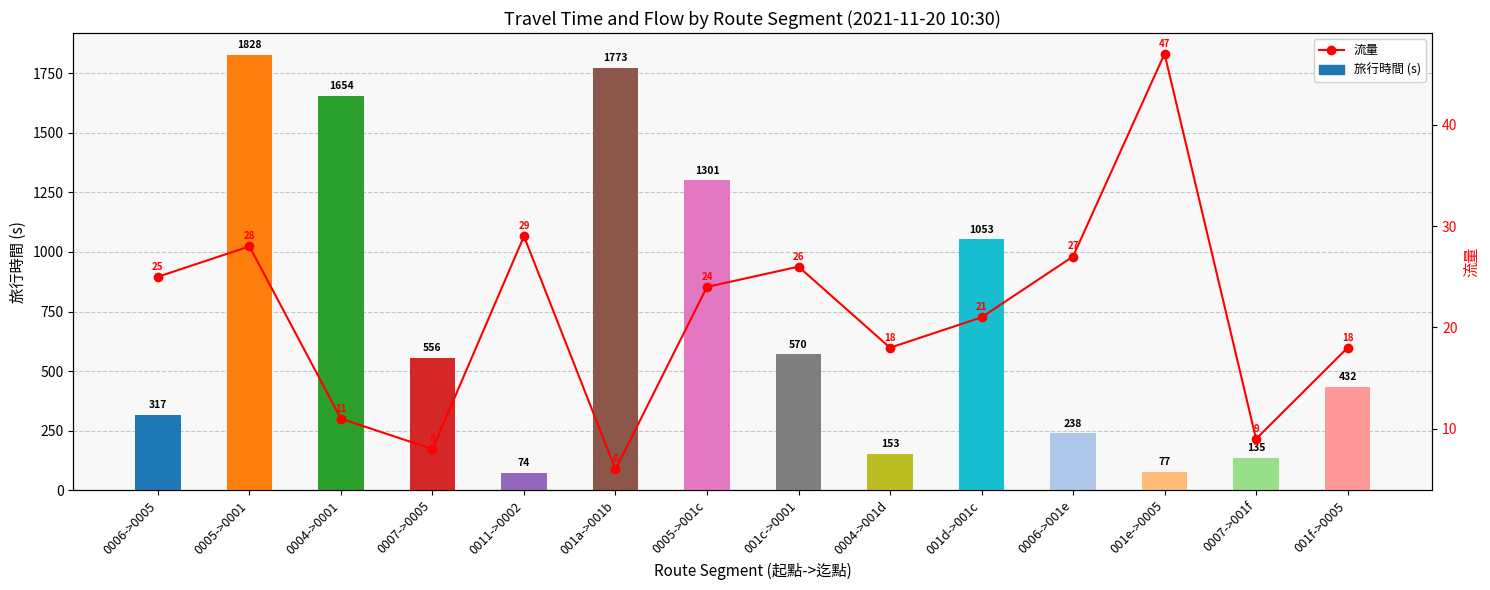

Where does the data first go above 24?

0006->0005